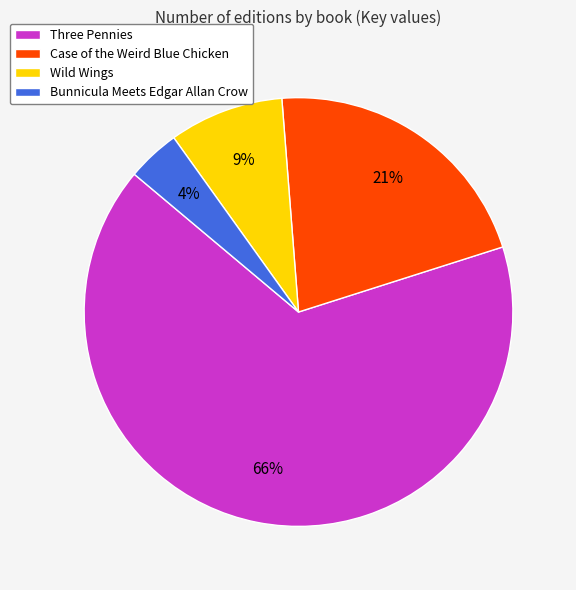

Which category has the biggest portion of the pie?

Three Pennies